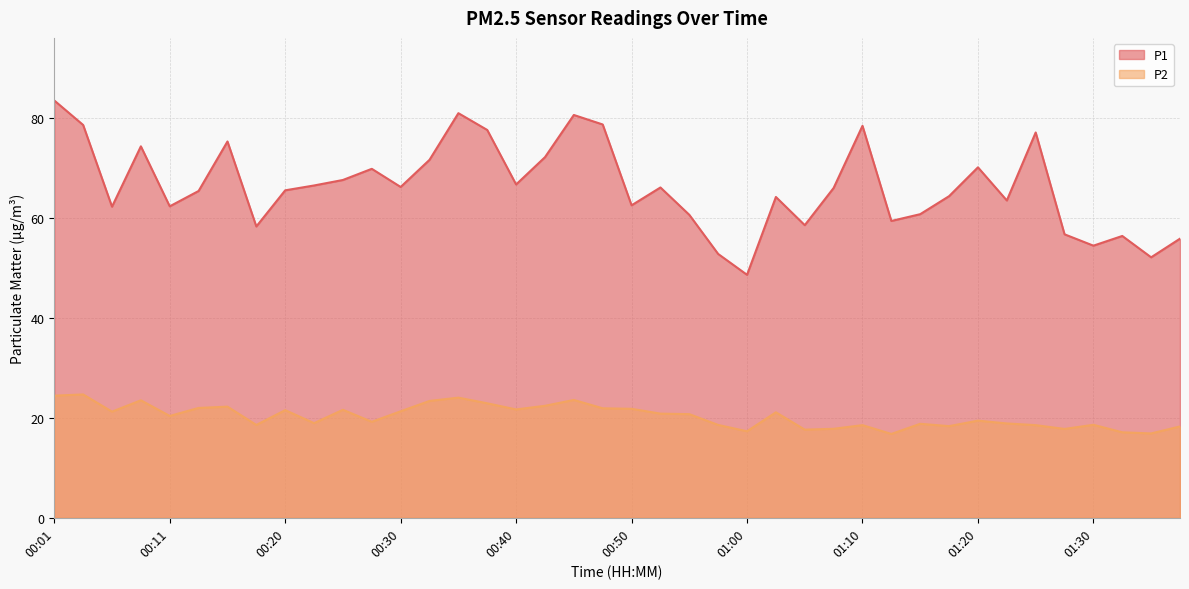

How many lines are shown in the chart?

2